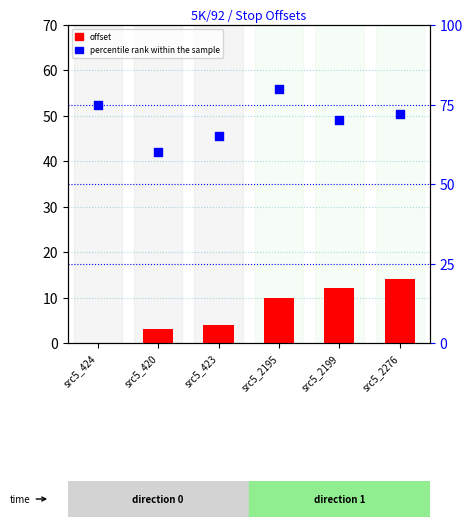

Which series contains the lowest Y value?

offset